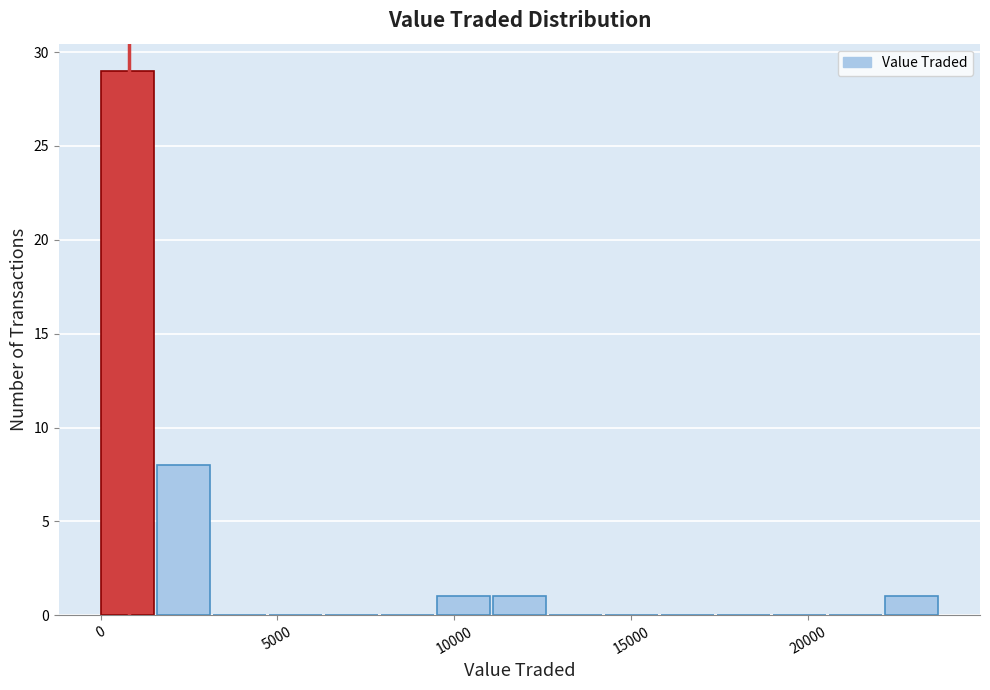

Read against the x-axis, roughly where is the centre of the tallest bar?

1000